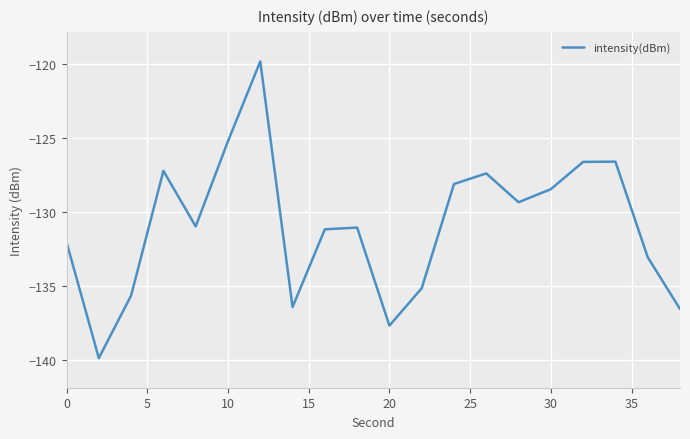

What is the difference between the maximum and minimum values?

20.1